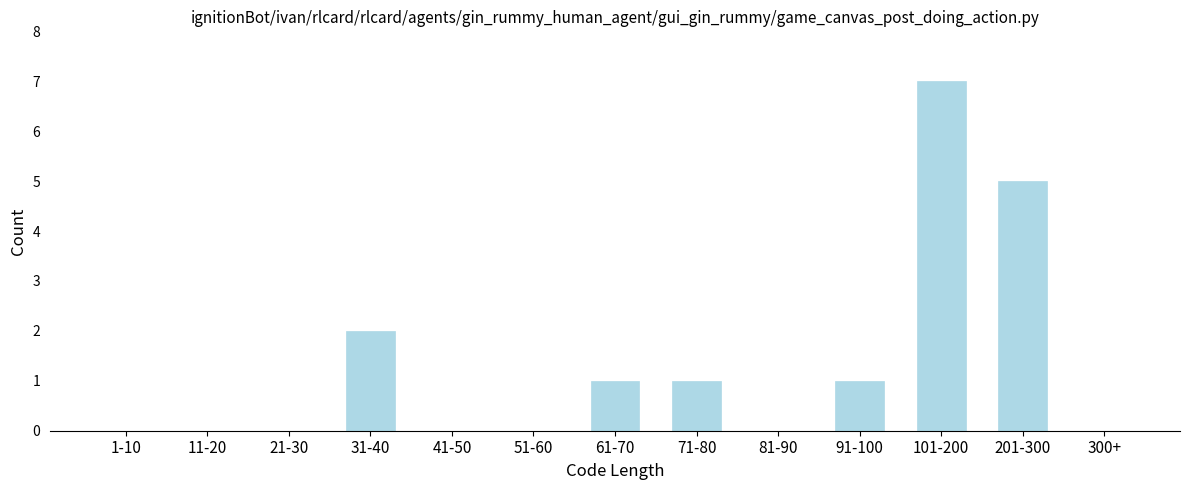

Reading left to right, what are all the values shown in this chart?

1-10=0	11-20=0	21-30=0	31-40=2	41-50=0	51-60=0	61-70=1	71-80=1	81-90=0	91-100=1	101-200=7	201-300=5	300+=0